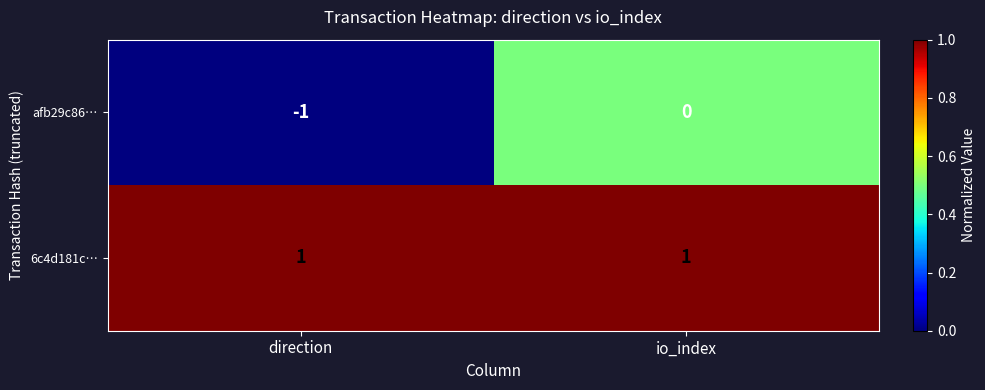

Which series changed the most between direction and io_index?

afb29c86…